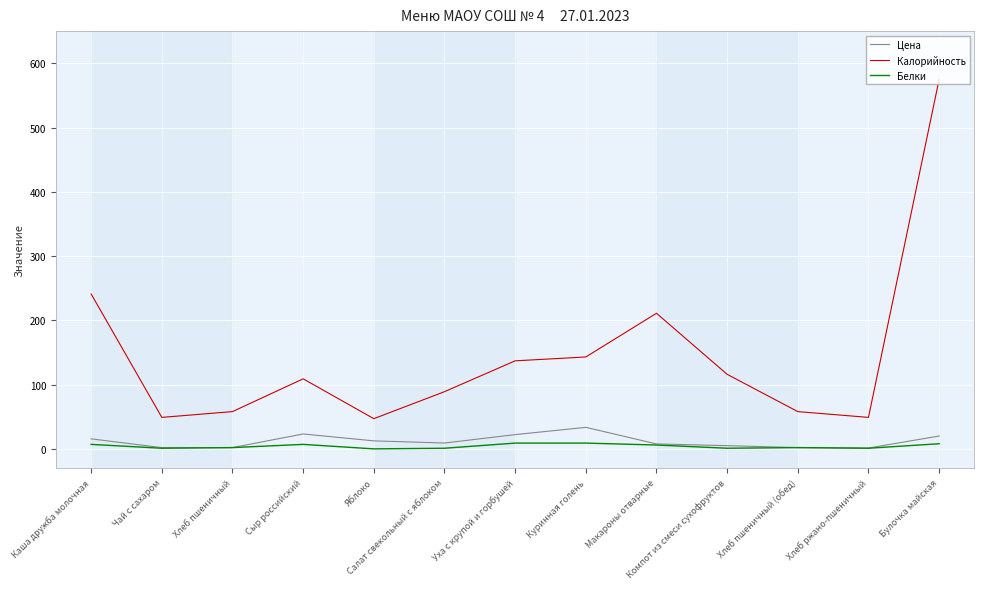

How many distinct data groups are displayed?

3